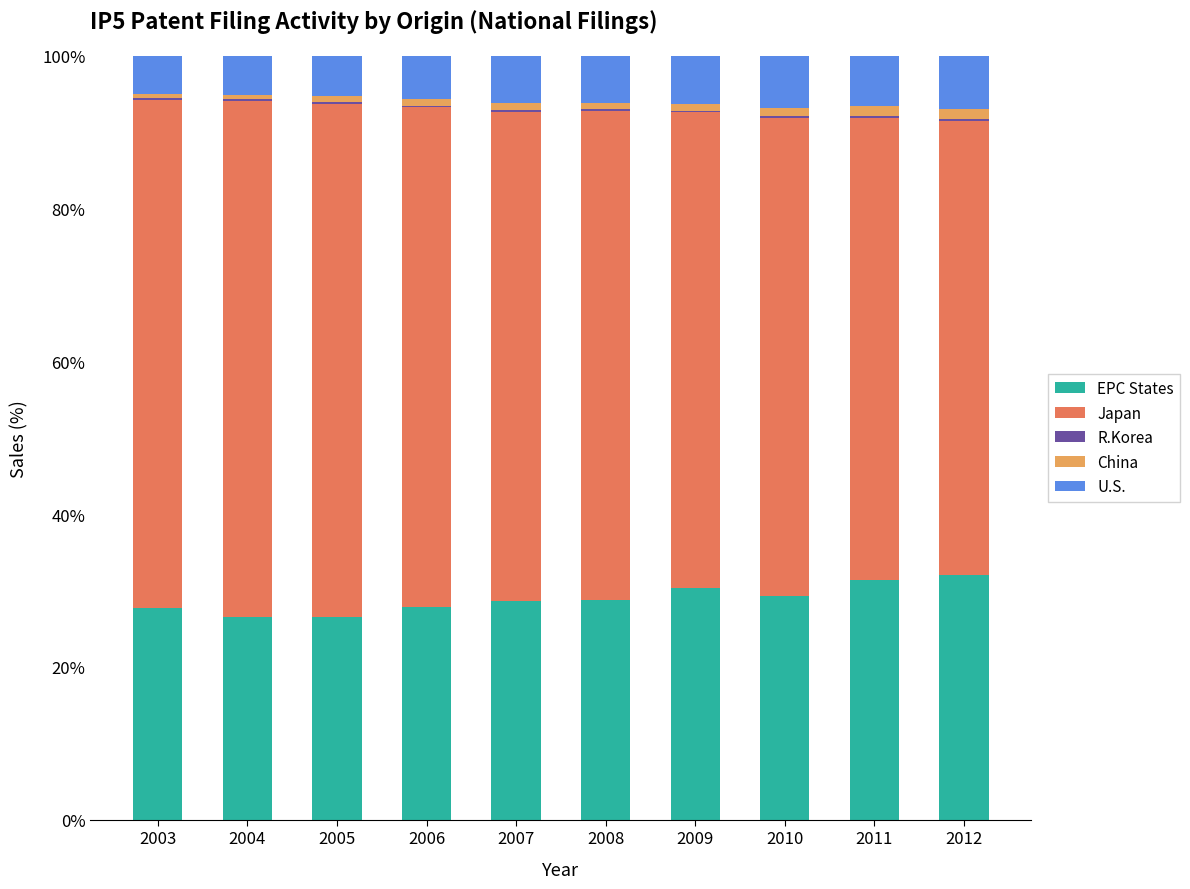

How many categories are shown in the chart?

10